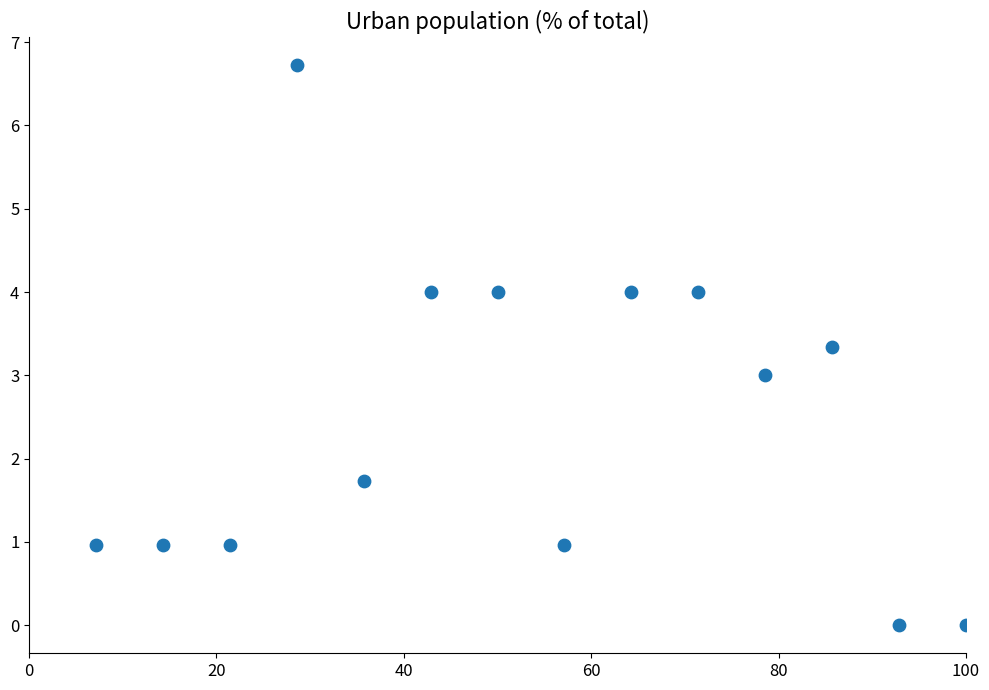

What is the range of X values (max minus min)?

92.9